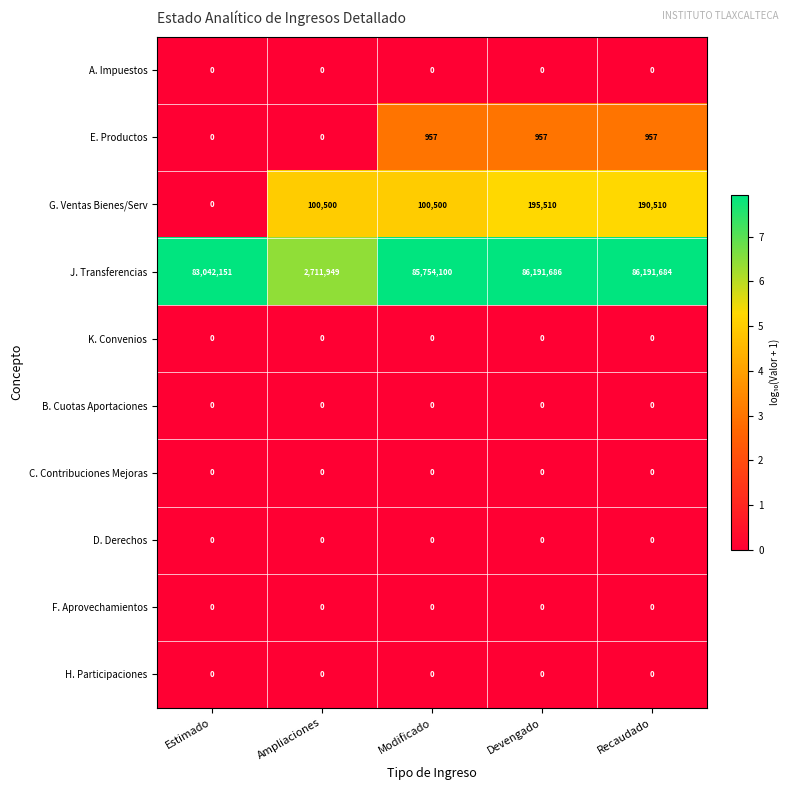

What is the spread (max minus min) of values at Devengado?

86191686